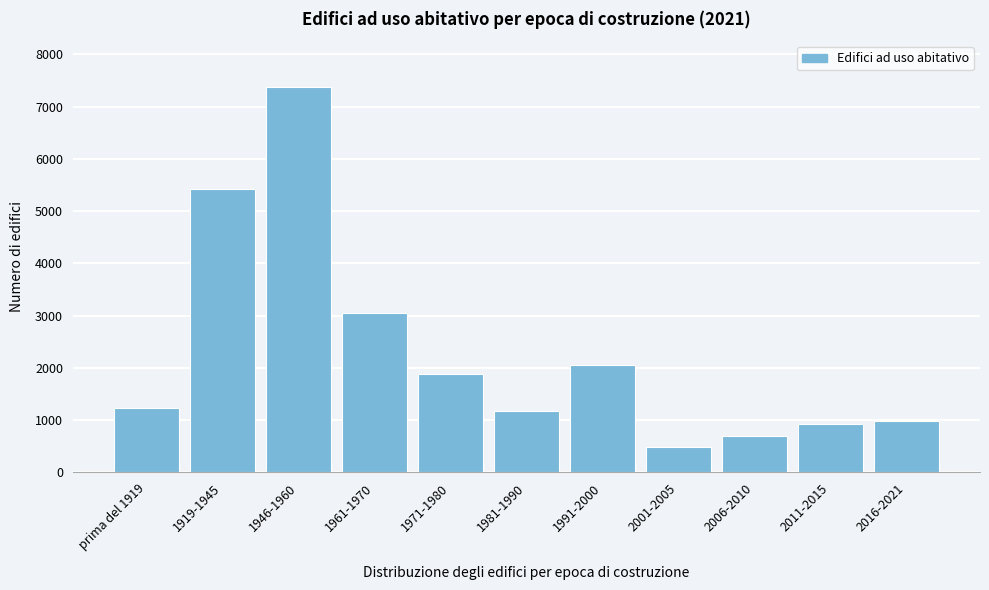

Reading left to right, transcribe all the data shown in this chart.

prima del 1919=1238	1919-1945=5423	1946-1960=7366	1961-1970=3052	1971-1980=1887	1981-1990=1172	1991-2000=2046	2001-2005=479	2006-2010=702	2011-2015=927	2016-2021=990